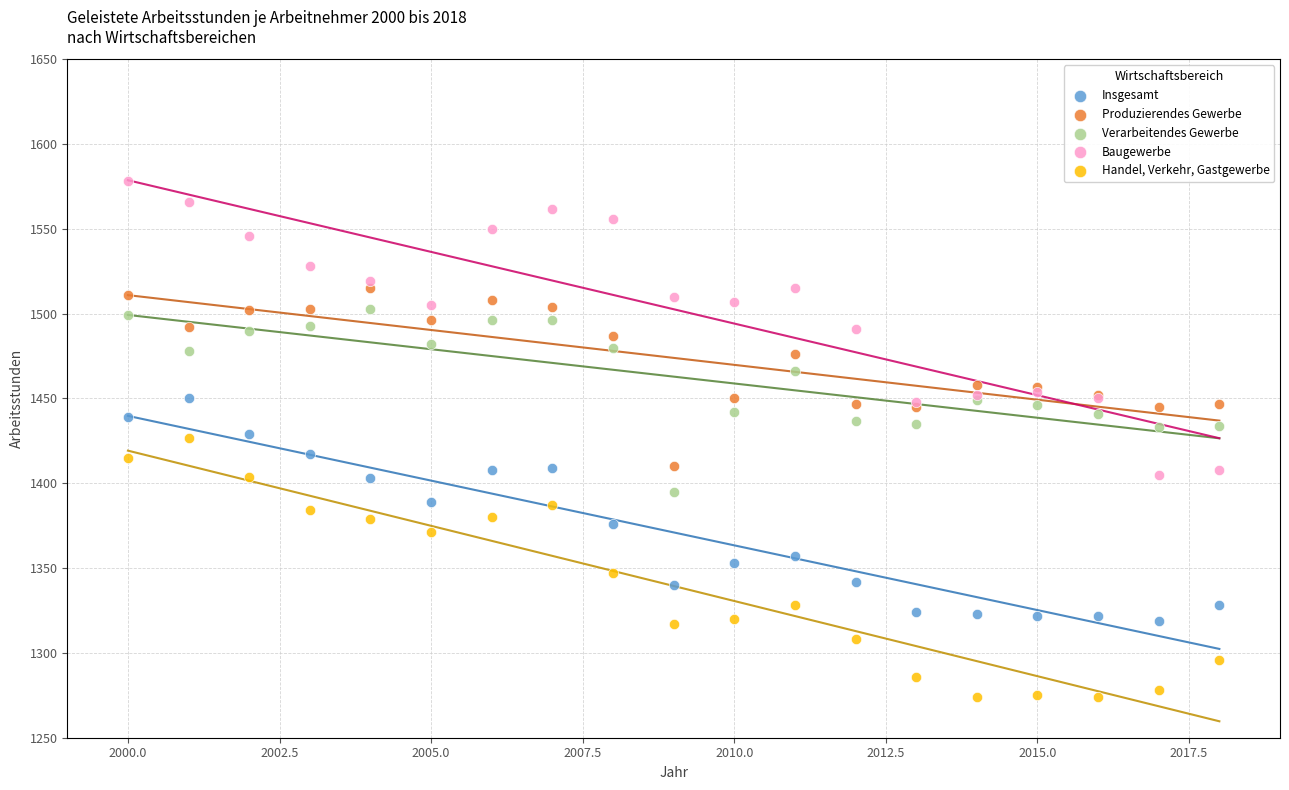

What is the X range (max minus min) for the scatter plot?

18